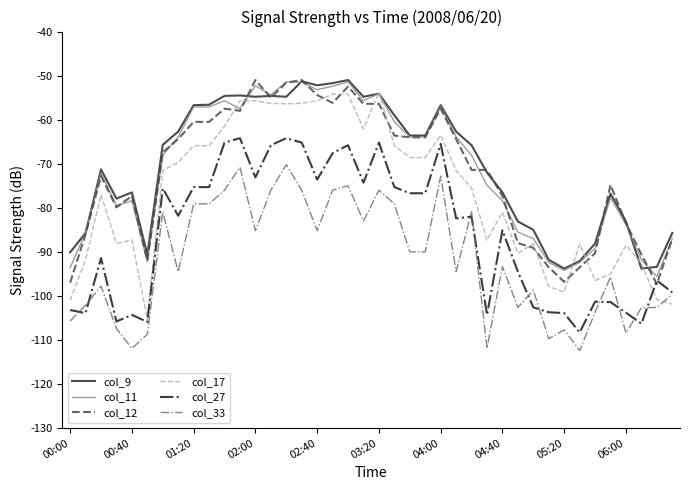

Which series has the widest spread of values?

col_17